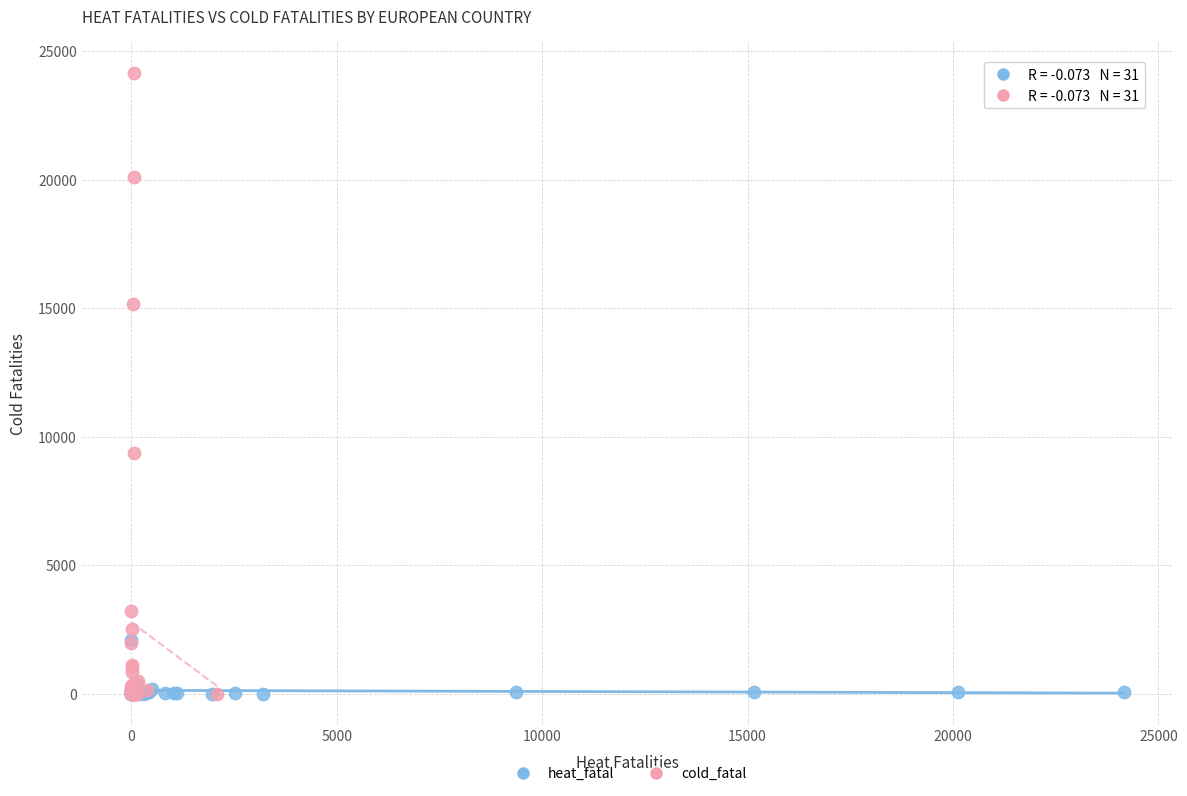

What are all the series names shown in the legend?

heat_fatal, cold_fatal